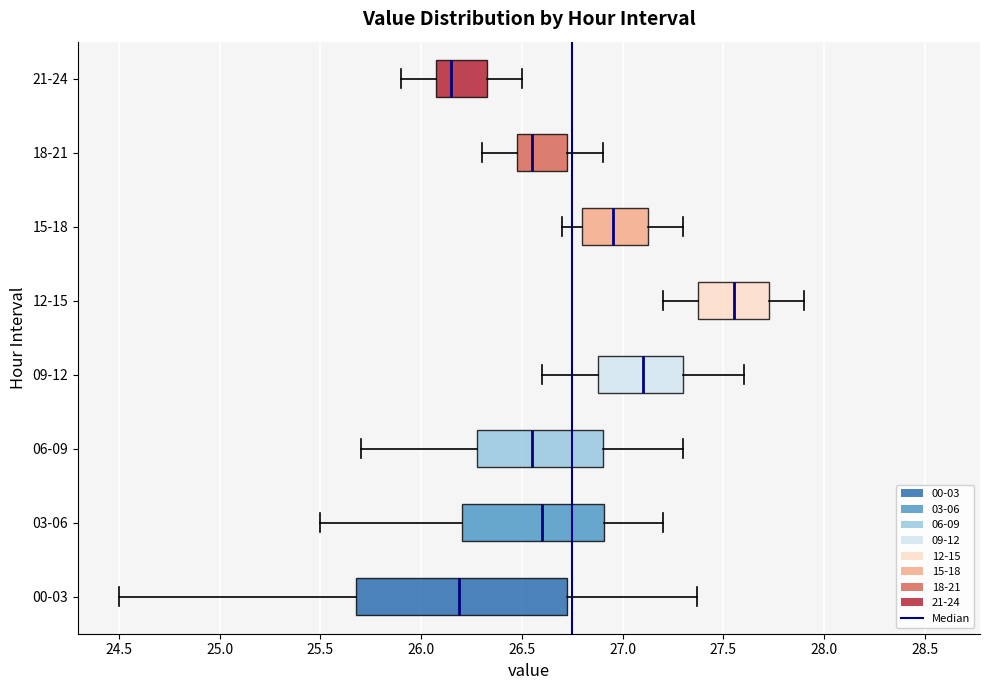

Where does the right whisker of the box for 18-21 end on the x-axis? The values are not printed on the chart, so give them approximately, as read against the axis.

26.90